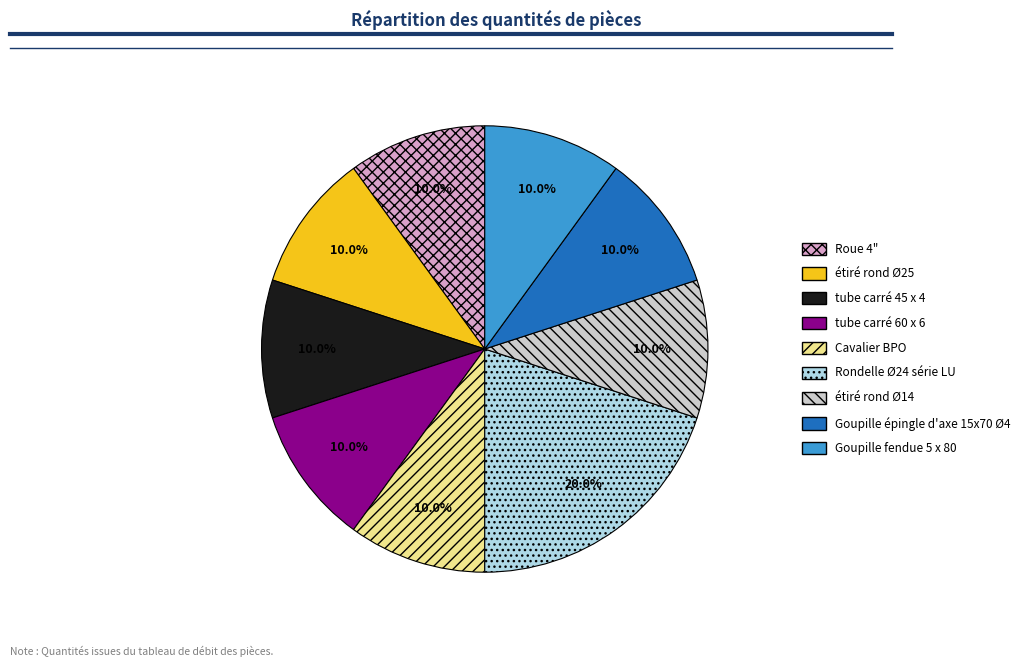

Combined, do étiré rond Ø14 and Goupille épingle d'axe 15x70 Ø4 account for over 50%?

No